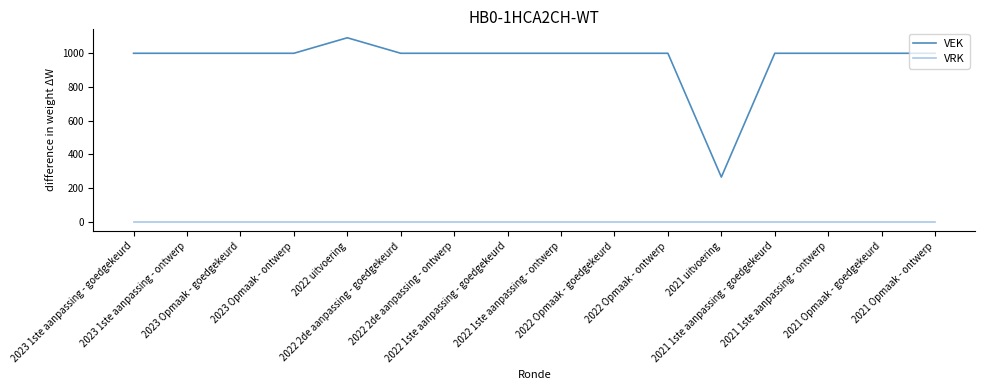

What is the difference between the highest and lowest values at 2021 uitvoering?

266